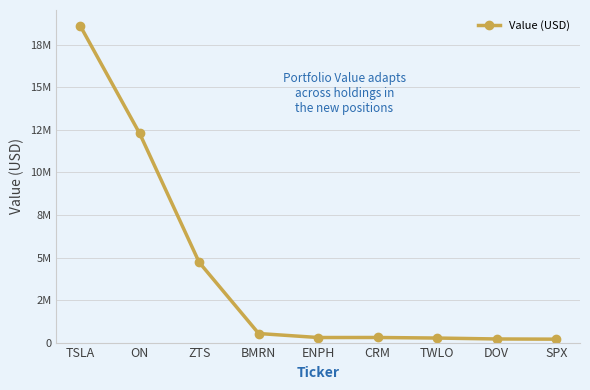

Which has a higher value, CRM or DOV?

CRM